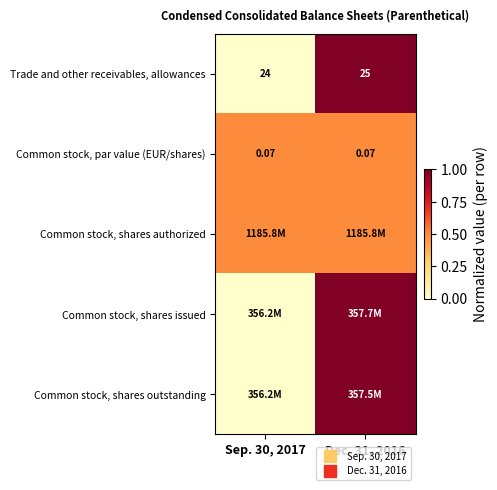

List the labels in order of Common stock, shares authorized value, smallest first.

Sep. 30, 2017, Dec. 31, 2016